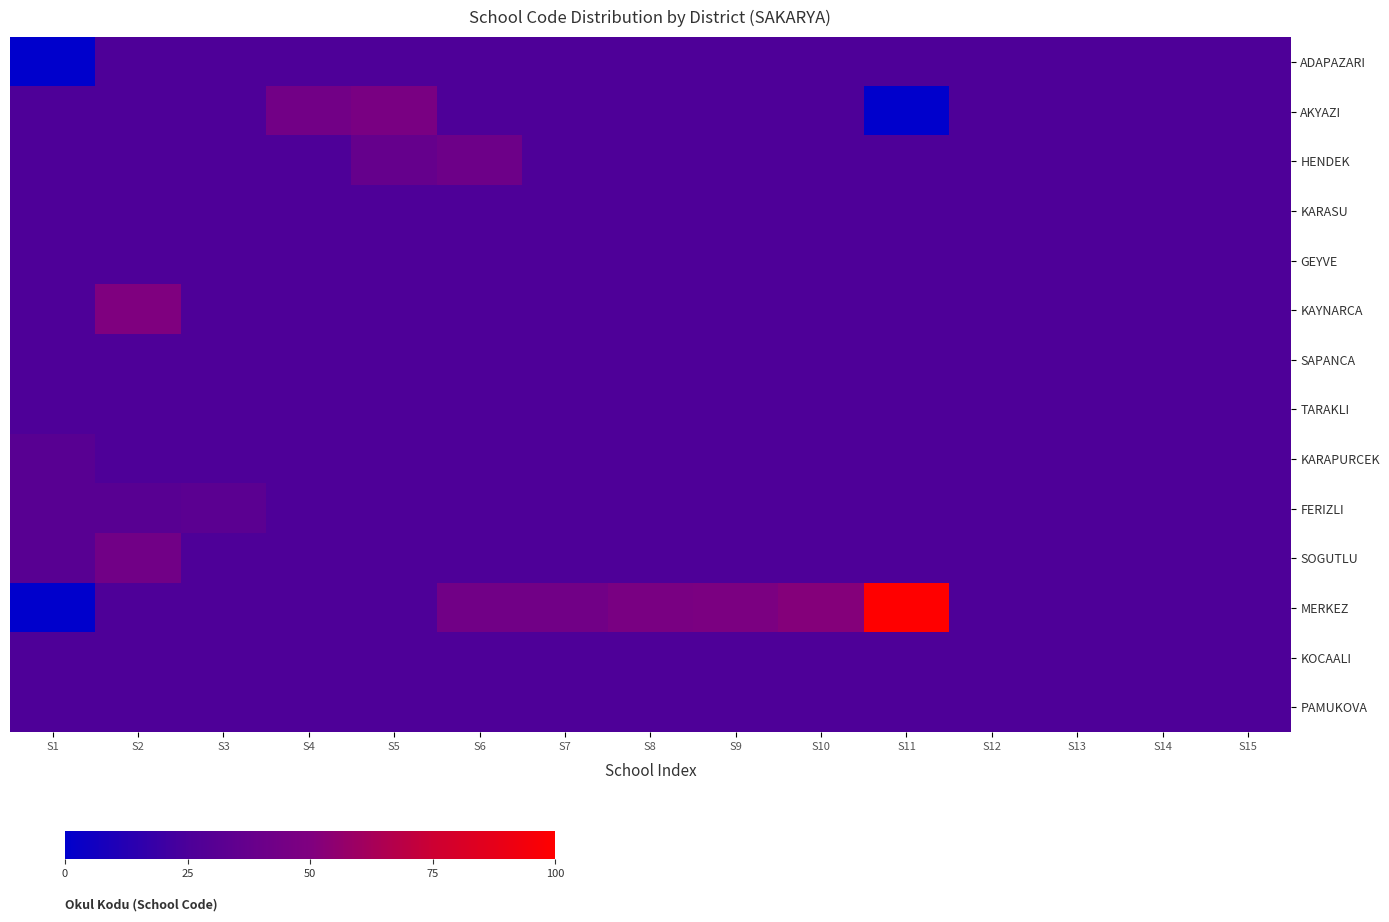

Which label corresponds to the smallest value in the chart?

S1